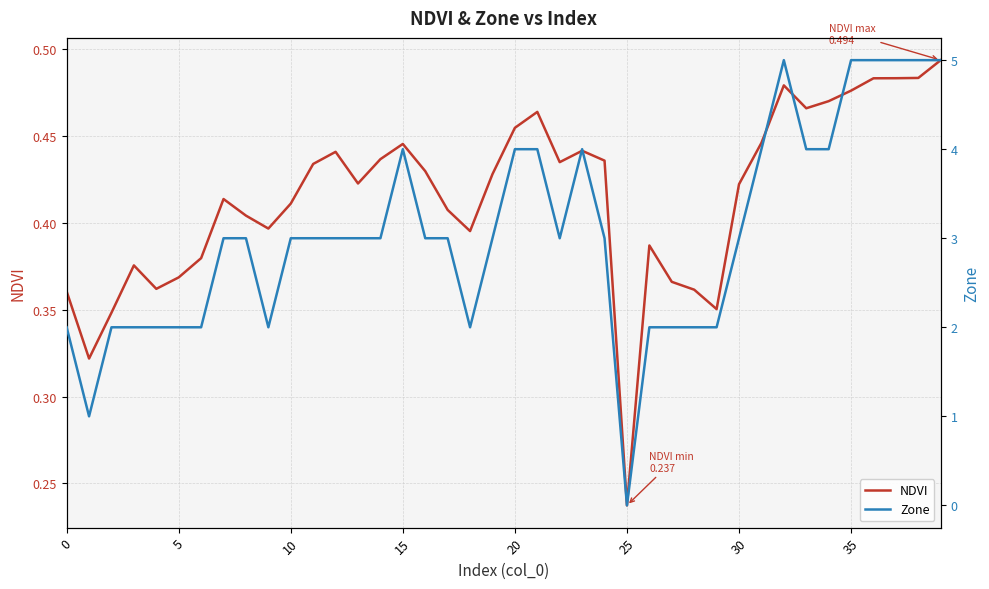

The NDVI series shows 0.4 at 0. True or false?

True